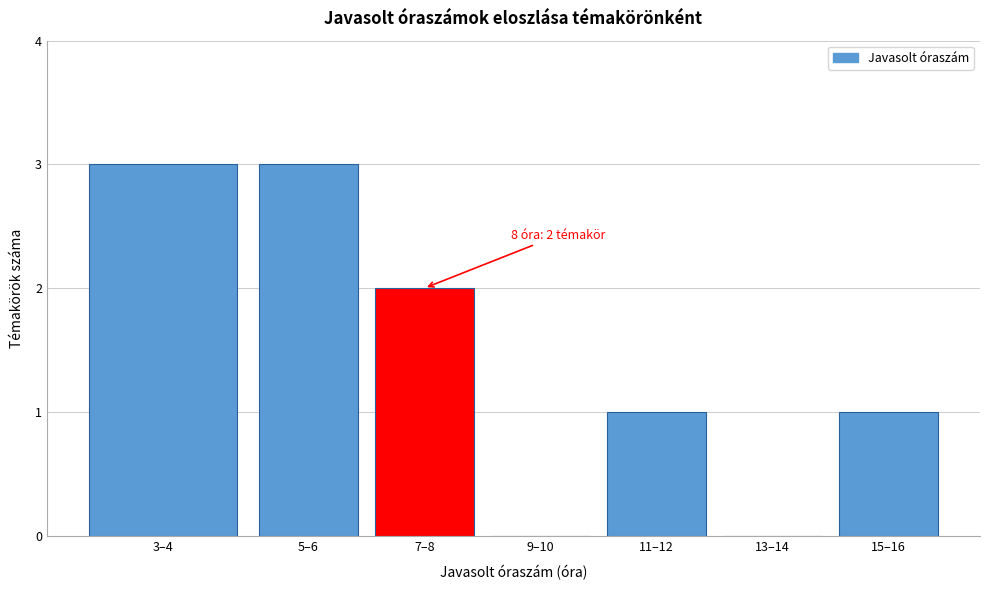

Reading right to left, list all the values displayed in this chart.

15–16=1	13–14=0	11–12=1	9–10=0	7–8=2	5–6=3	3–4=3